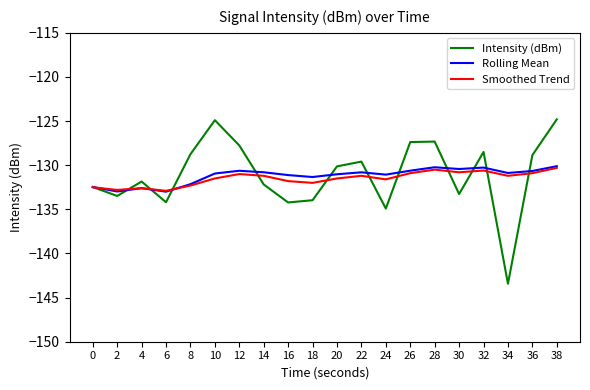

True or false: Rolling Mean has a value of -130.9 at 34.

True